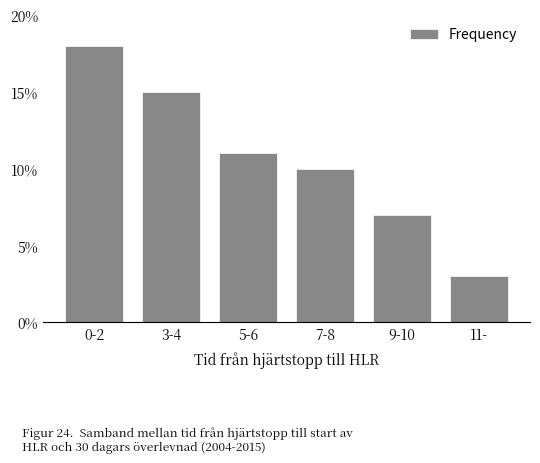

Reading left to right, extract all data points from this chart.

0-2=18	3-4=15	5-6=11	7-8=10	9-10=7	11-=3